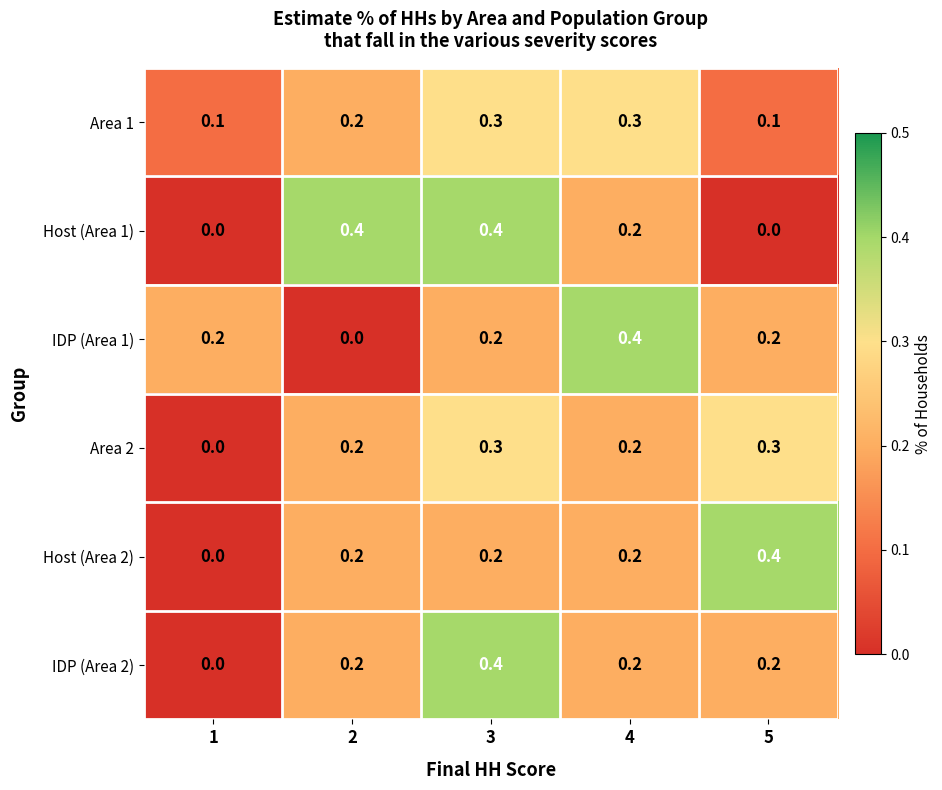

What is the sum of all Host (Area 1) values?

1.0